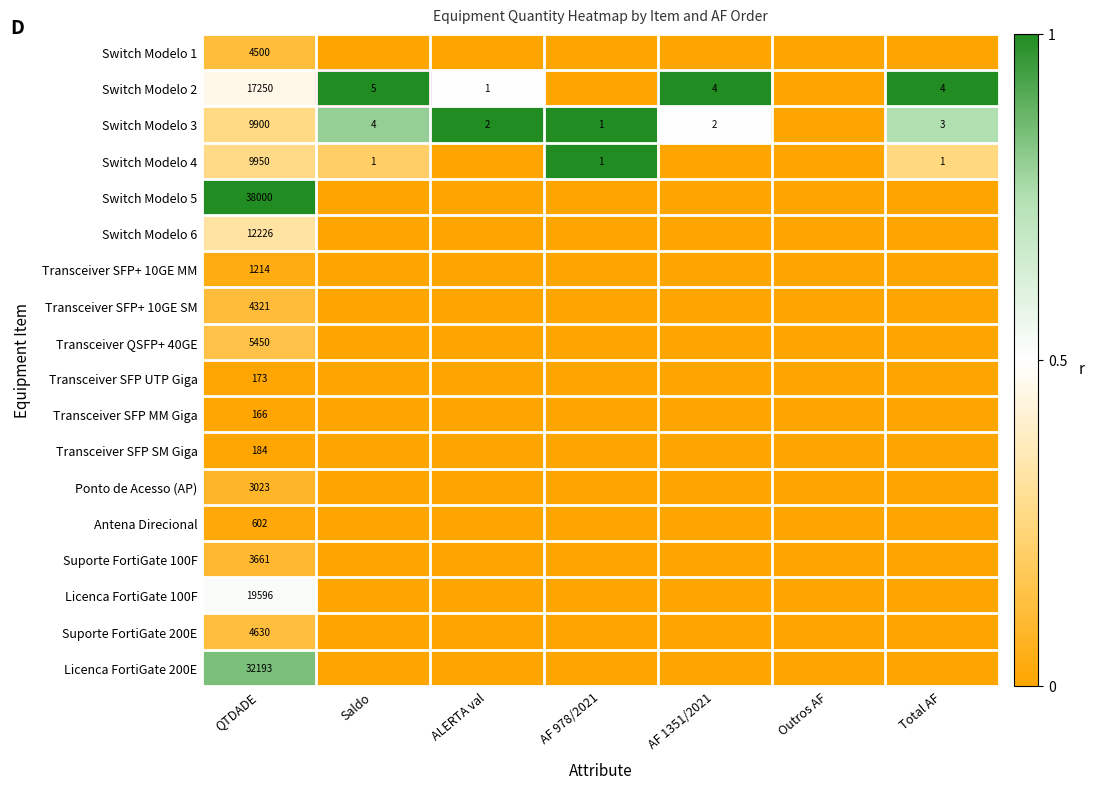

What is the total value across all series at QTDADE?

167039